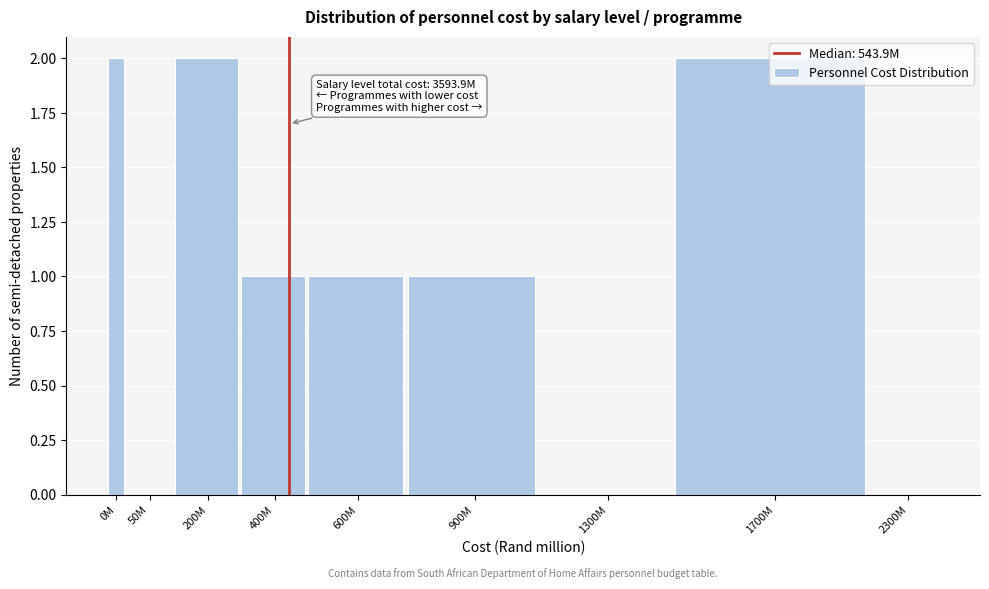

Between 2300M and 0M, which is larger?

0M